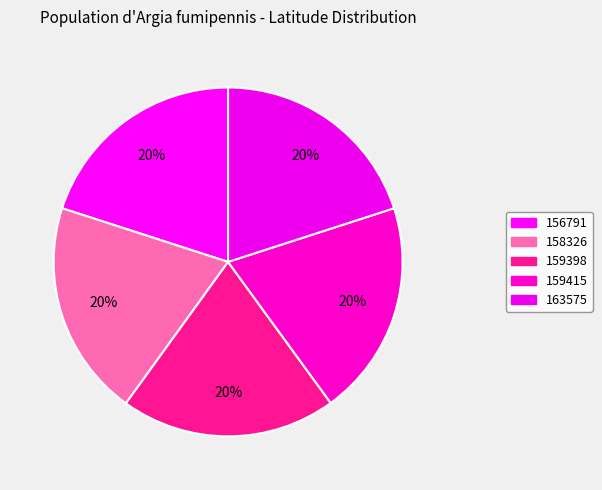

The 156791 slice represents 28% of the pie. True or false?

False